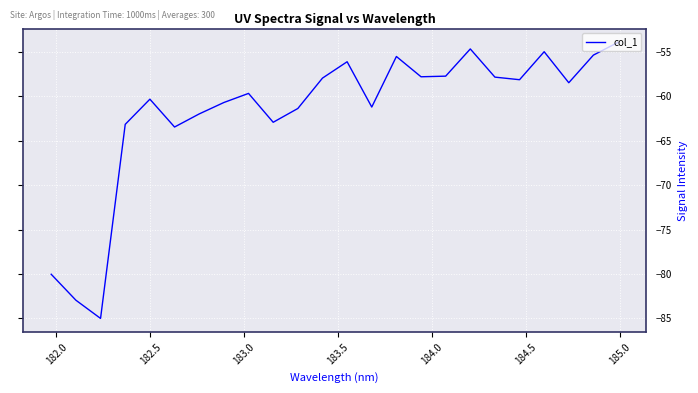

What is the smallest value displayed?

-85.0